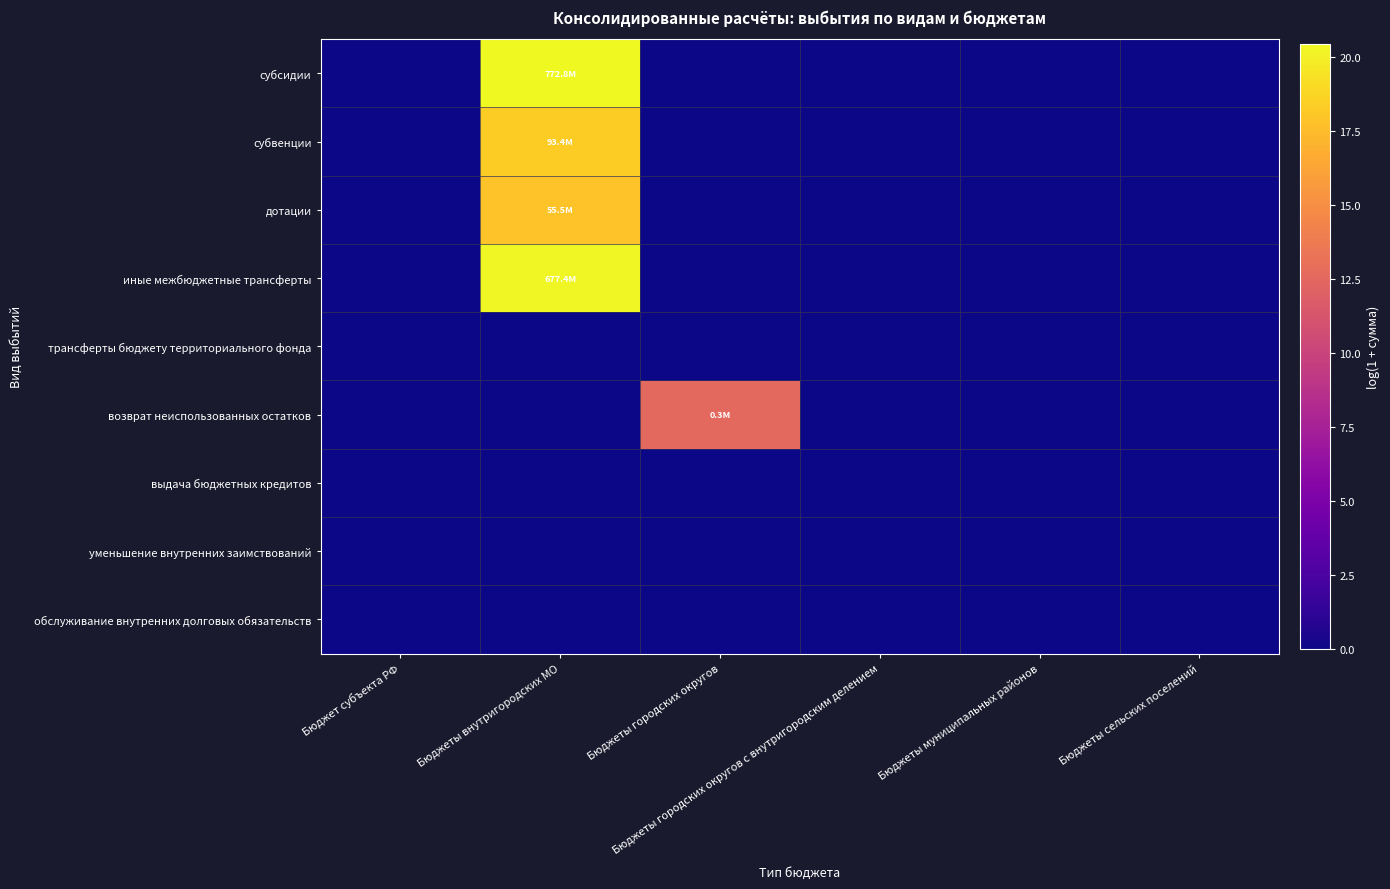

Which label corresponds to the smallest value in the chart?

Бюджет субъекта РФ